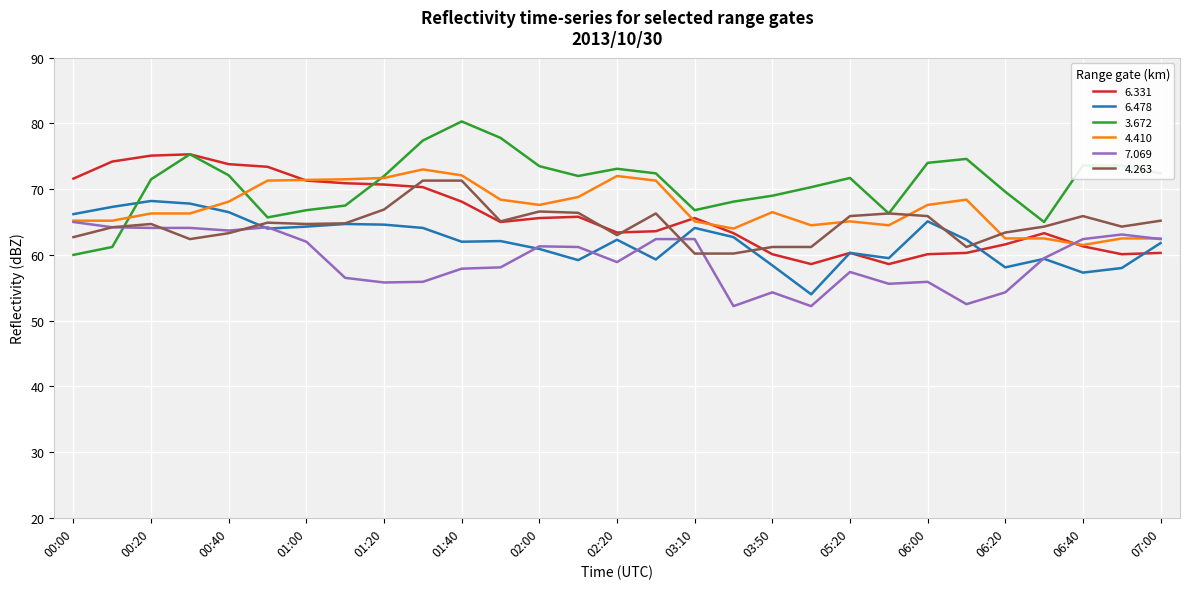

How many times do 3.672 and 6.478 cross each other?

1